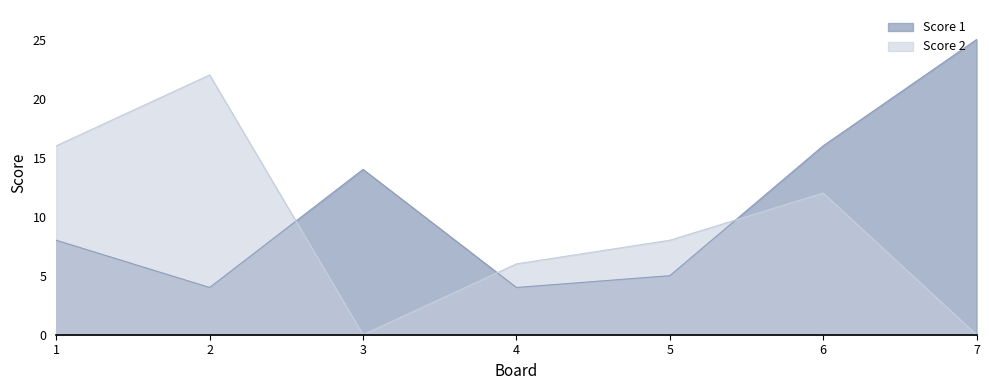

At which label does Score 2 reach its peak?

2